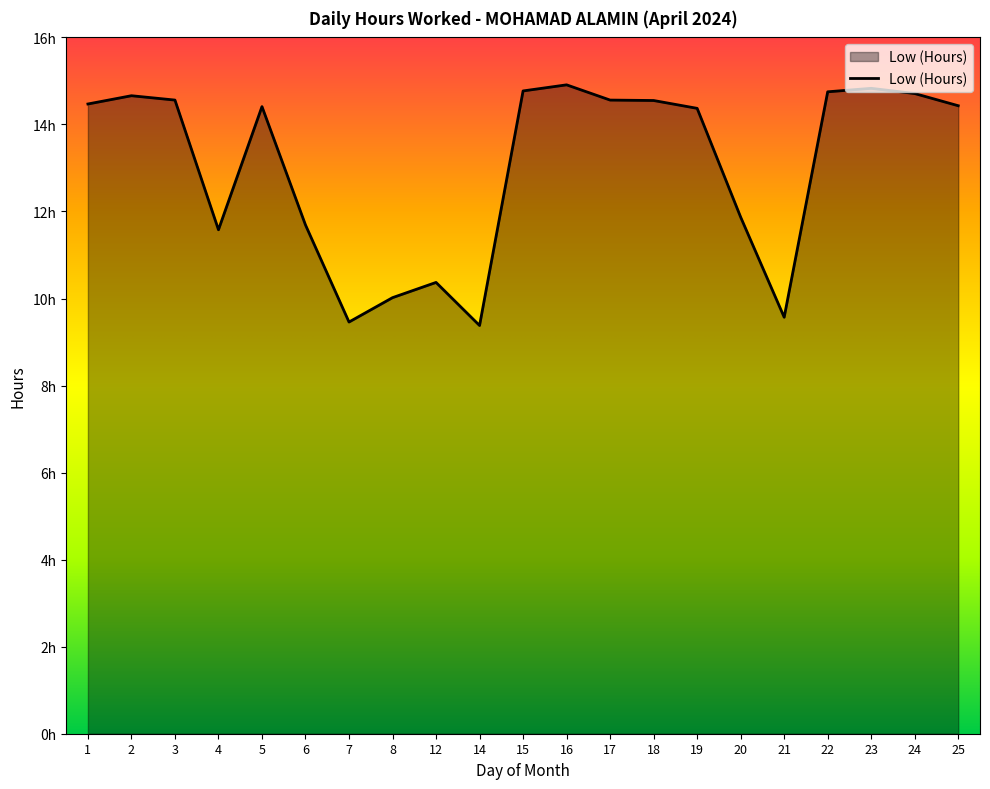

Does the chart display data point markers on the line(s)?

No